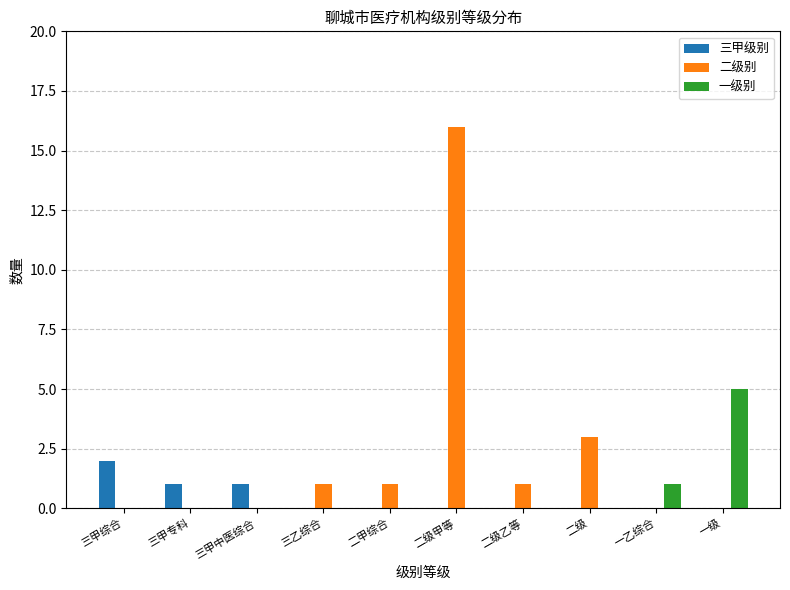

What is the sum of all 三甲级别 values?

4